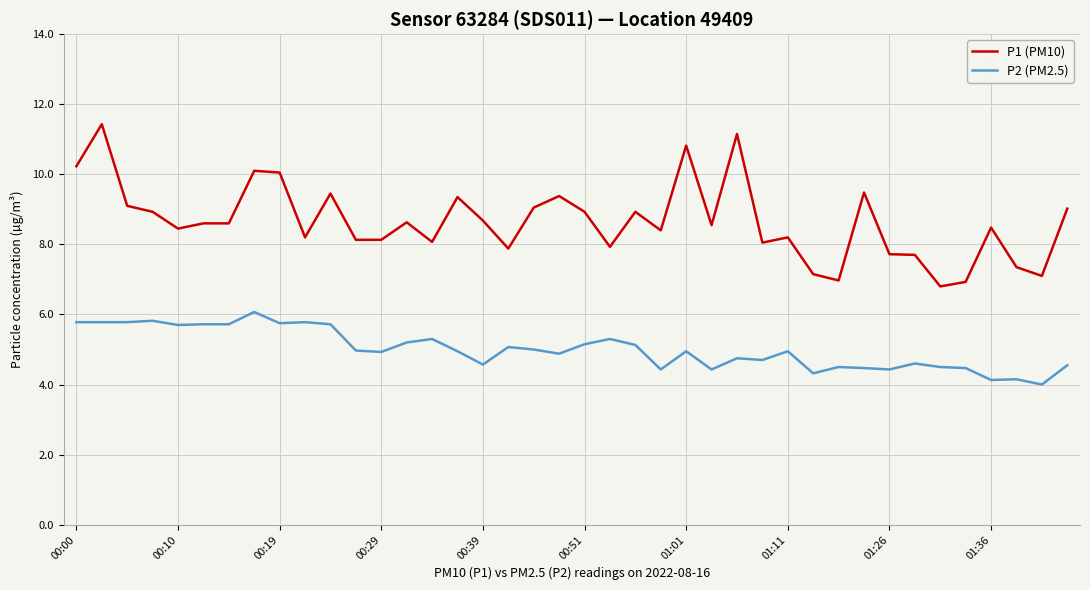

What is the difference between the maximum and minimum values in the P1 (PM10) series?

4.6